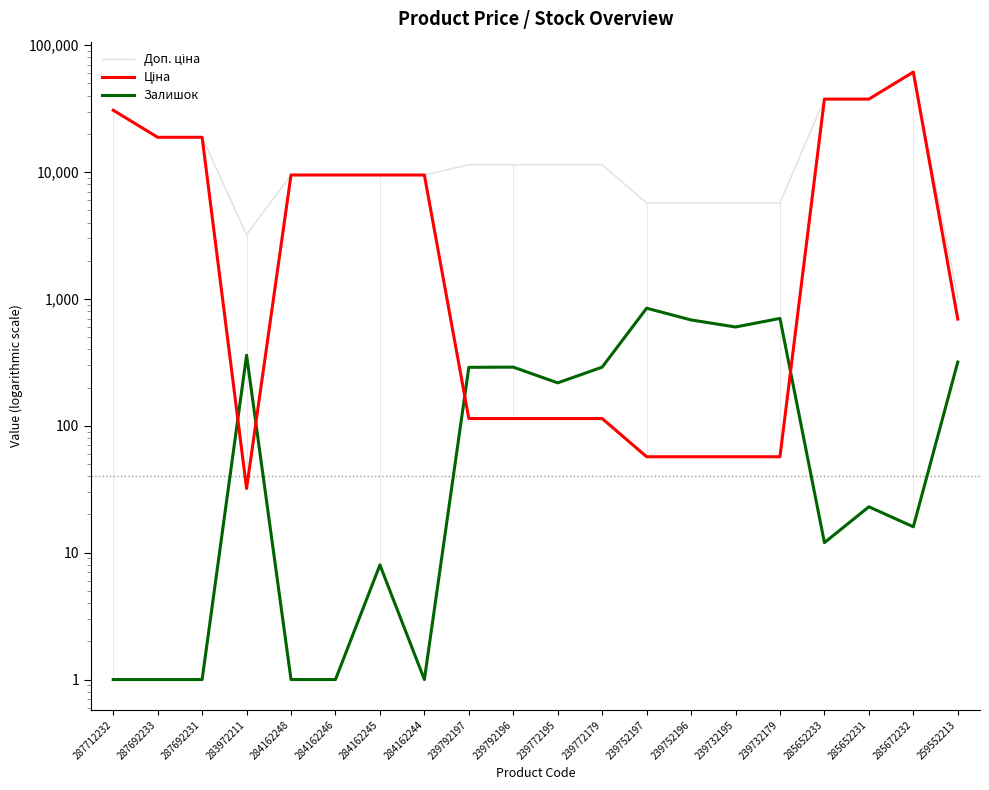

Reading right to left, transcribe all the data shown in this chart.

Доп. ціна: 1024.6	61434.3	37593.6	37593.6	5705.0	5705.0	5705.0	5705.0	11410.0	11410.0	11410.0	11410.0	9480.1	9480.1	9480.1	9480.1	3205.0	18796.8	18796.8	30717.1
Ціна: 693.7	61434.3	37593.6	37593.6	57.0	57.0	57.0	57.0	114.1	114.1	114.1	114.1	9480.1	9480.1	9480.1	9480.1	32.0	18796.8	18796.8	30717.1
Залишок: 318.0	16.0	23.0	12.0	702.0	601.0	683.0	845.0	290.0	218.0	290.0	289.0	1.0	8.0	1.0	1.0	360.0	1.0	1.0	1.0